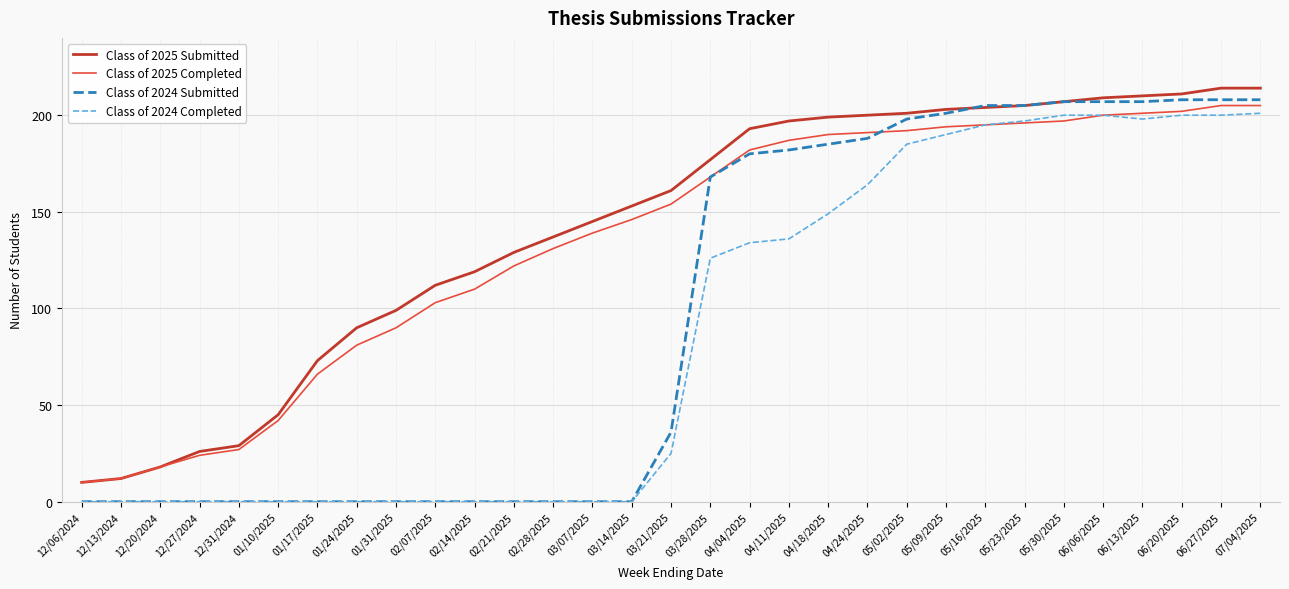

What is the minimum value for Class of 2025 Completed?

10